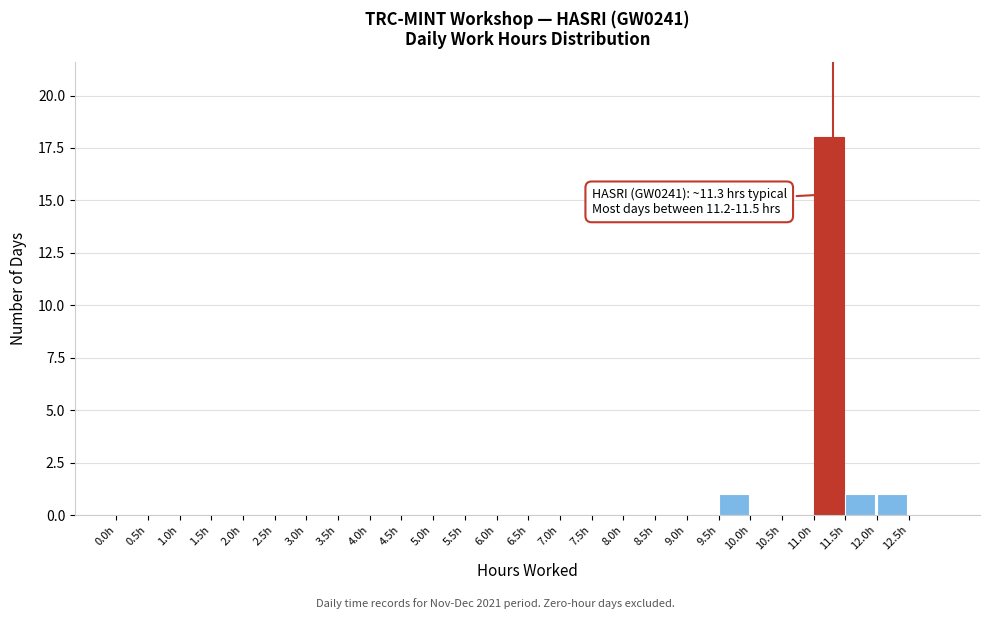

Over which range of the x-axis is the bar tallest?

11.0 to 11.5